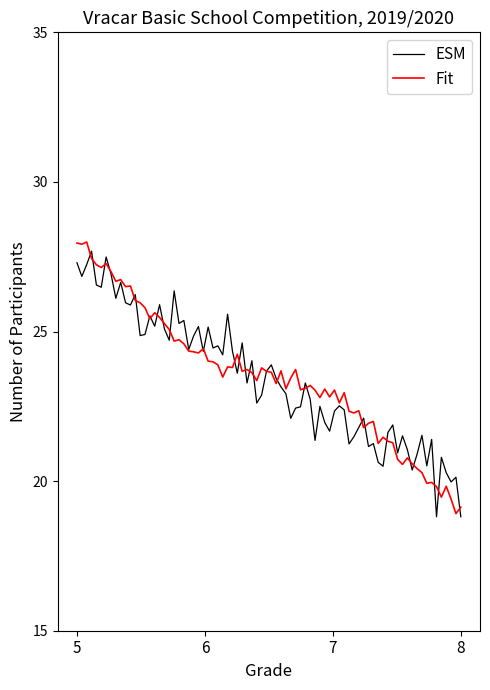

What is the smallest value displayed?

18.8